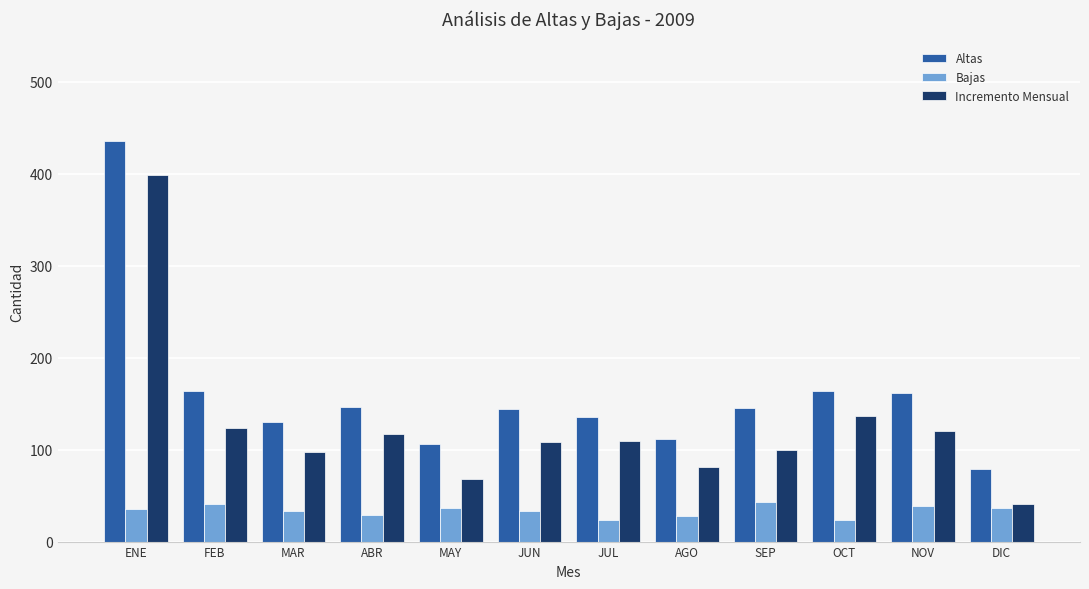

What is the label of the 11th bar from the left?

NOV